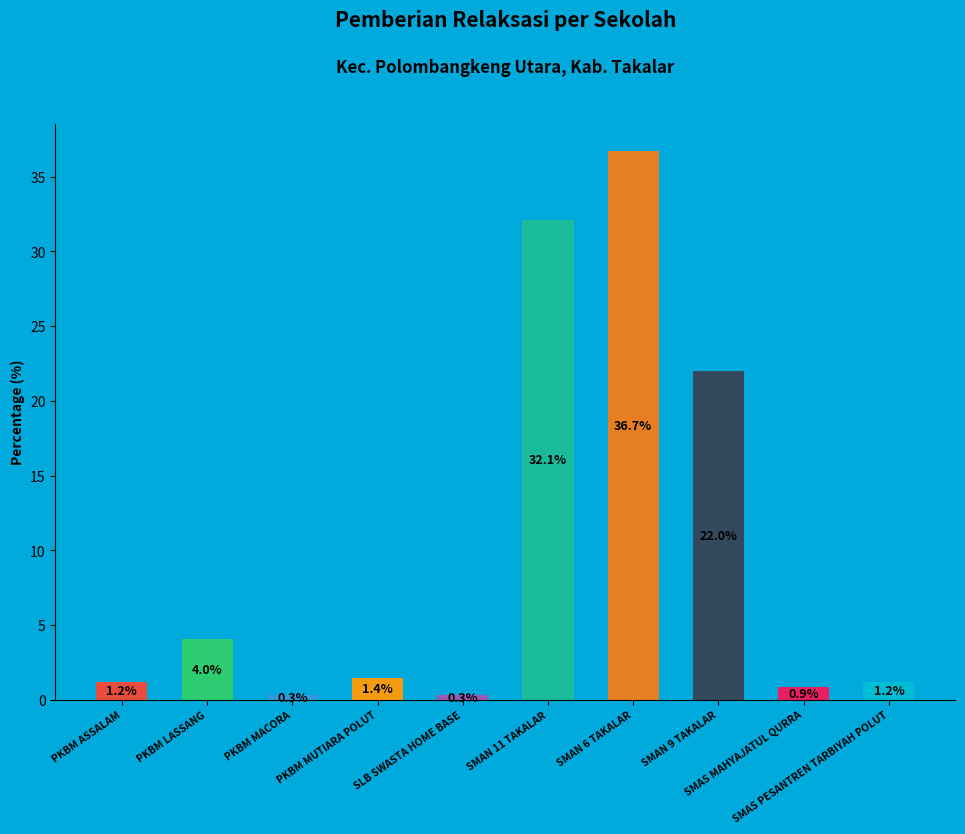

What is the greatest value displayed?

36.7